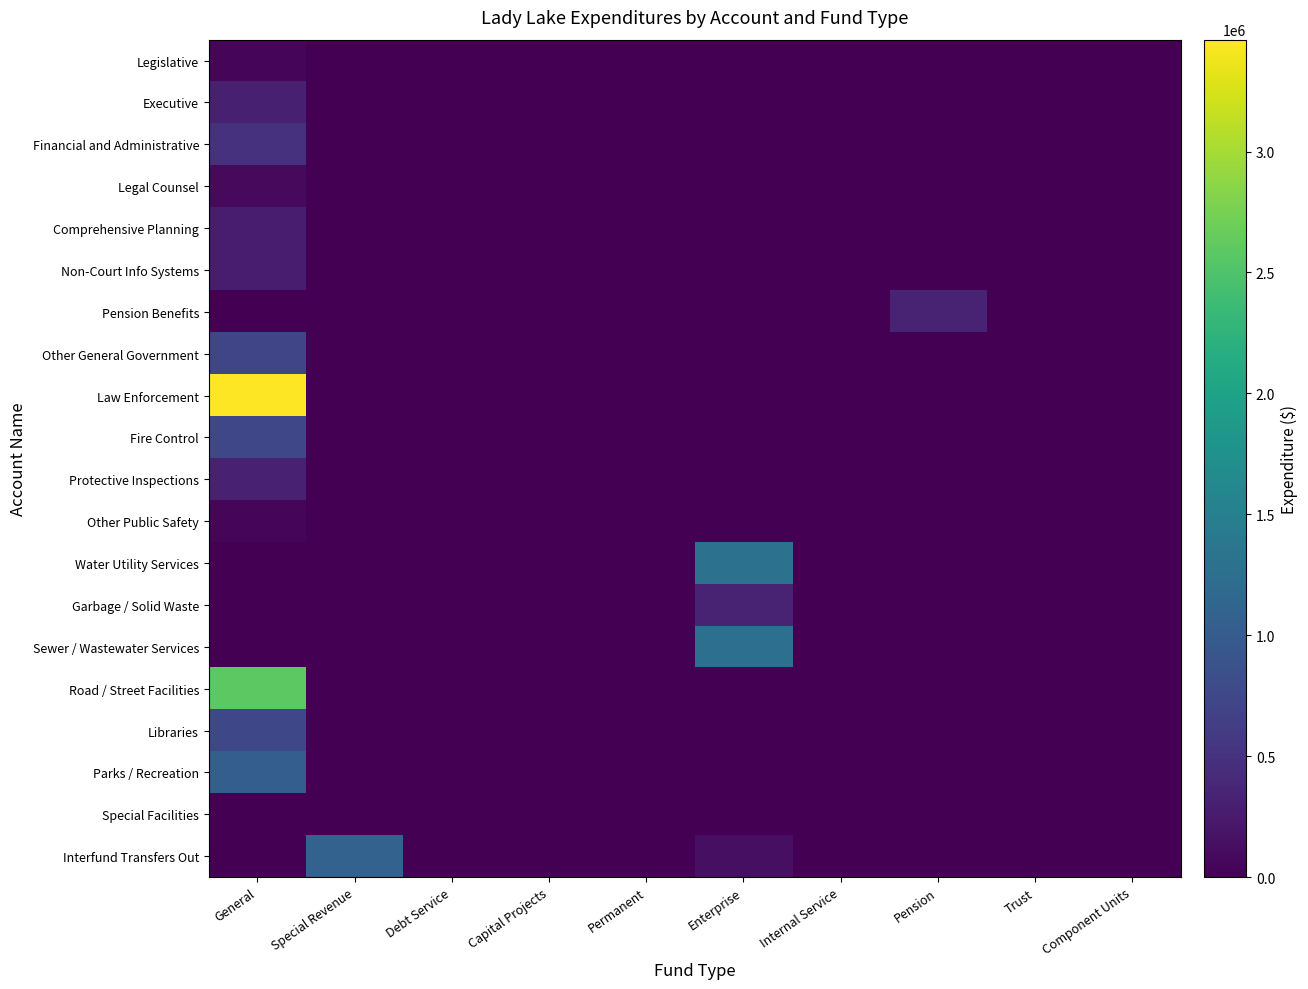

Reading left to right, extract all data points from this chart.

Legislative: General=47145	Special Revenue=0	Debt Service=0	Capital Projects=0	Permanent=0	Enterprise=0	Internal Service=0	Pension=0	Trust=0	Component Units=0
Executive: General=308980	Special Revenue=0	Debt Service=0	Capital Projects=0	Permanent=0	Enterprise=0	Internal Service=0	Pension=0	Trust=0	Component Units=0
Financial and Administrative: General=497807	Special Revenue=0	Debt Service=0	Capital Projects=0	Permanent=0	Enterprise=0	Internal Service=0	Pension=0	Trust=0	Component Units=0
Legal Counsel: General=84397	Special Revenue=0	Debt Service=0	Capital Projects=0	Permanent=0	Enterprise=0	Internal Service=0	Pension=0	Trust=0	Component Units=0
Comprehensive Planning: General=267524	Special Revenue=0	Debt Service=0	Capital Projects=0	Permanent=0	Enterprise=0	Internal Service=0	Pension=0	Trust=0	Component Units=0
Non-Court Info Systems: General=264697	Special Revenue=0	Debt Service=0	Capital Projects=0	Permanent=0	Enterprise=0	Internal Service=0	Pension=0	Trust=0	Component Units=0
Pension Benefits: General=0	Special Revenue=0	Debt Service=0	Capital Projects=0	Permanent=0	Enterprise=0	Internal Service=0	Pension=350056	Trust=0	Component Units=0
Other General Government: General=726183	Special Revenue=0	Debt Service=0	Capital Projects=0	Permanent=0	Enterprise=0	Internal Service=0	Pension=0	Trust=0	Component Units=0
Law Enforcement: General=3462425	Special Revenue=0	Debt Service=0	Capital Projects=0	Permanent=0	Enterprise=0	Internal Service=0	Pension=0	Trust=0	Component Units=0
Fire Control: General=733117	Special Revenue=0	Debt Service=0	Capital Projects=0	Permanent=0	Enterprise=0	Internal Service=0	Pension=0	Trust=0	Component Units=0
Protective Inspections: General=313405	Special Revenue=0	Debt Service=0	Capital Projects=0	Permanent=0	Enterprise=0	Internal Service=0	Pension=0	Trust=0	Component Units=0
Other Public Safety: General=49326	Special Revenue=0	Debt Service=0	Capital Projects=0	Permanent=0	Enterprise=0	Internal Service=0	Pension=0	Trust=0	Component Units=0
Water Utility Services: General=0	Special Revenue=0	Debt Service=0	Capital Projects=0	Permanent=0	Enterprise=1305705	Internal Service=0	Pension=0	Trust=0	Component Units=0
Garbage / Solid Waste: General=0	Special Revenue=0	Debt Service=0	Capital Projects=0	Permanent=0	Enterprise=330661	Internal Service=0	Pension=0	Trust=0	Component Units=0
Sewer / Wastewater Services: General=0	Special Revenue=0	Debt Service=0	Capital Projects=0	Permanent=0	Enterprise=1269726	Internal Service=0	Pension=0	Trust=0	Component Units=0
Road / Street Facilities: General=2593017	Special Revenue=0	Debt Service=0	Capital Projects=0	Permanent=0	Enterprise=0	Internal Service=0	Pension=0	Trust=0	Component Units=0
Libraries: General=750006	Special Revenue=0	Debt Service=0	Capital Projects=0	Permanent=0	Enterprise=0	Internal Service=0	Pension=0	Trust=0	Component Units=0
Parks / Recreation: General=1035973	Special Revenue=0	Debt Service=0	Capital Projects=0	Permanent=0	Enterprise=0	Internal Service=0	Pension=0	Trust=0	Component Units=0
Special Facilities: General=6007	Special Revenue=0	Debt Service=0	Capital Projects=0	Permanent=0	Enterprise=0	Internal Service=0	Pension=0	Trust=0	Component Units=0
Interfund Transfers Out: General=0	Special Revenue=1083535	Debt Service=0	Capital Projects=0	Permanent=0	Enterprise=144123	Internal Service=0	Pension=0	Trust=0	Component Units=0